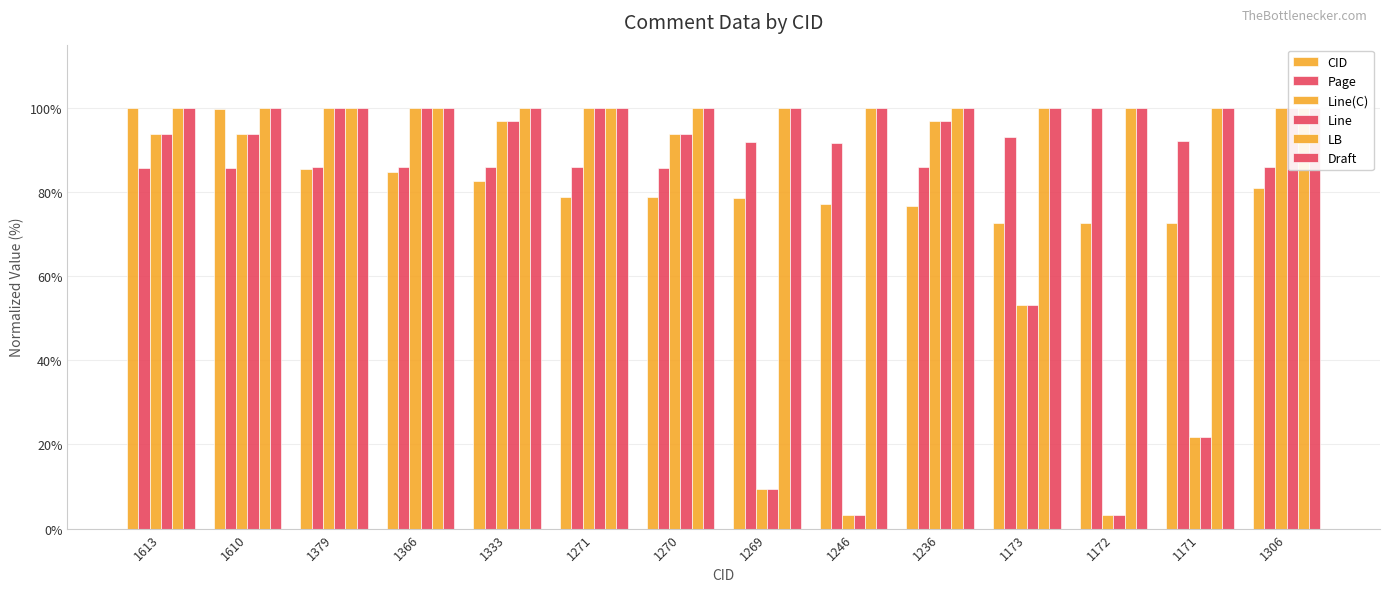

Rank the series at 1246 from lowest to highest value.

Line(C), Line, CID, Page, LB, Draft